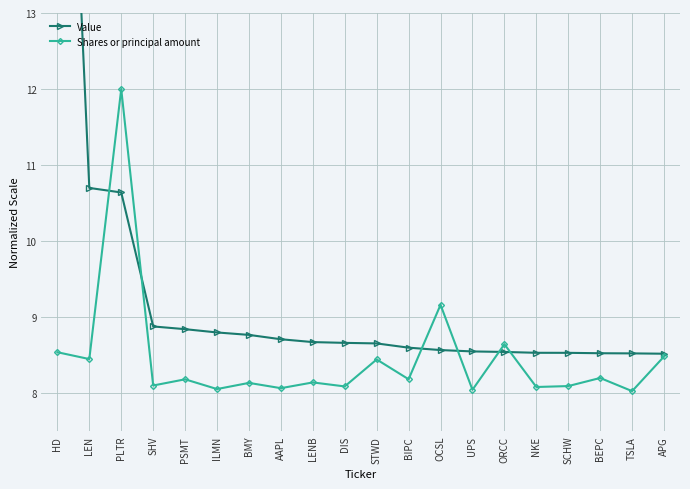

Is it true that Value equals 3.6 at BEPC?

False